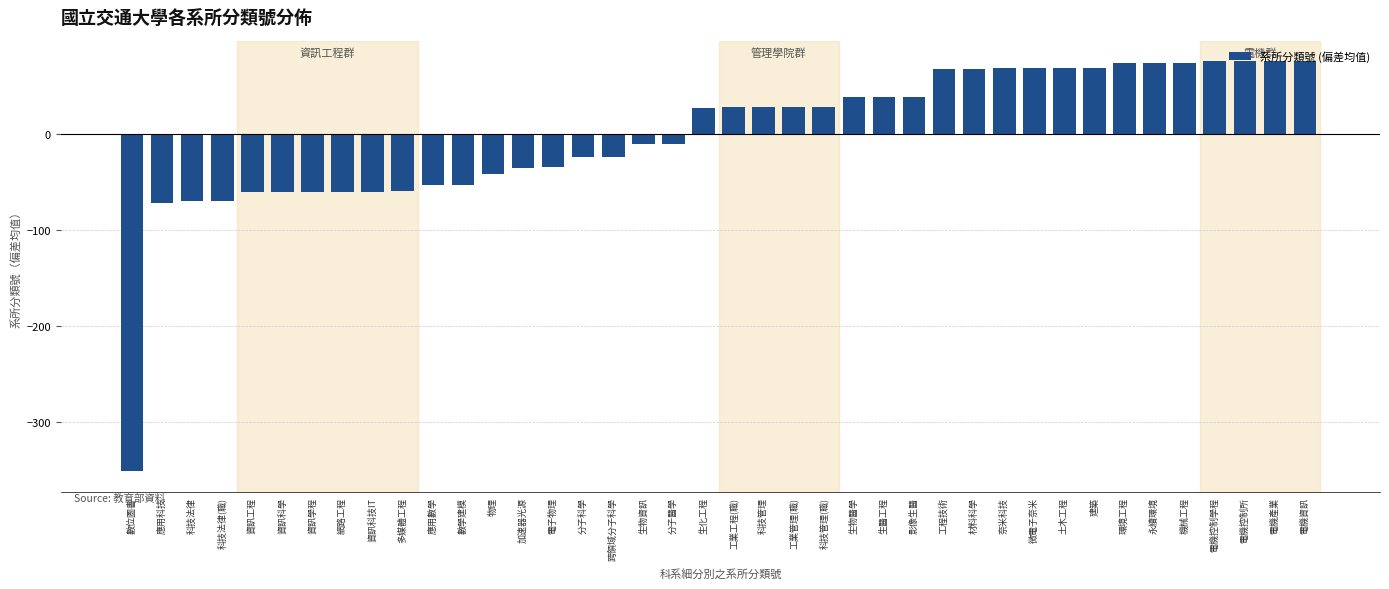

At which label does the data first exceed 28?

工業工程(職)